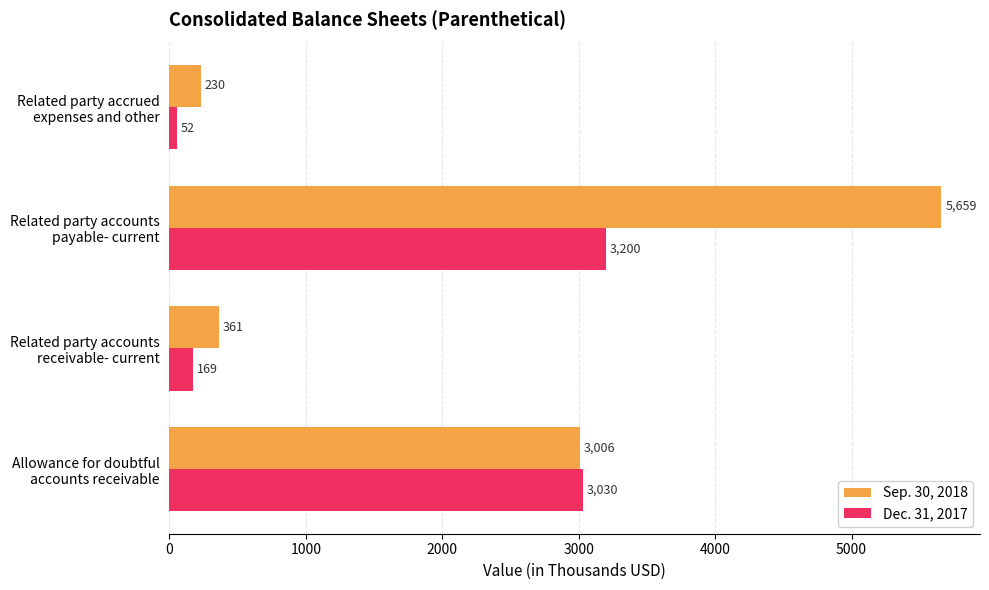

What is the difference between the maximum and second lowest values in the Dec. 31, 2017 series?

3031